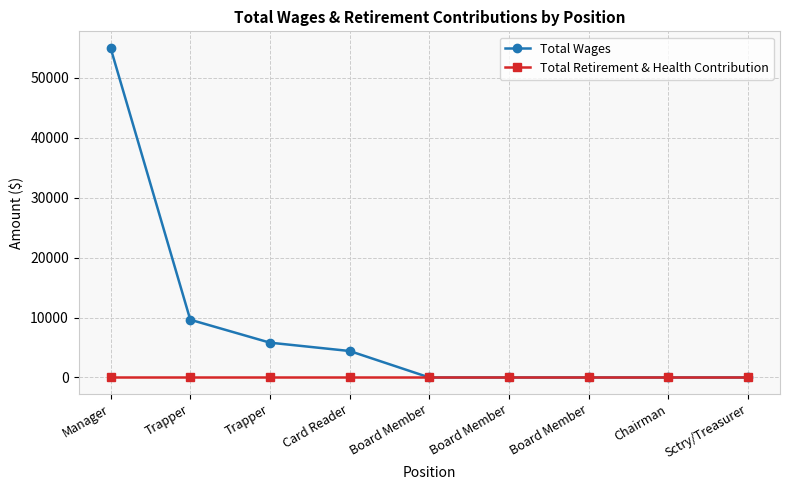

List the series in order of their peak value, lowest first.

Total Retirement & Health Contribution, Total Wages